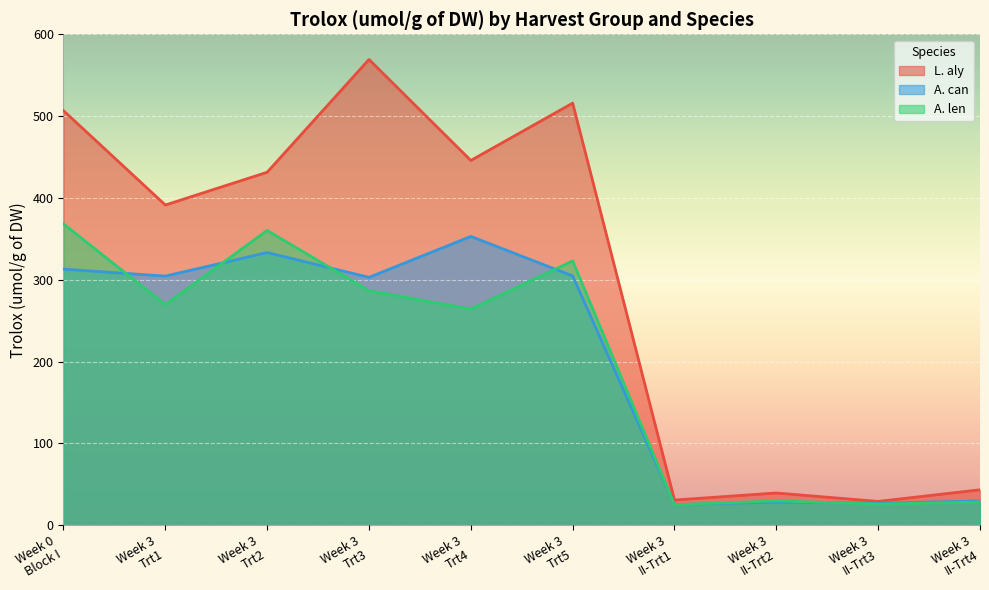

Which series has the largest range (max minus min)?

L. aly